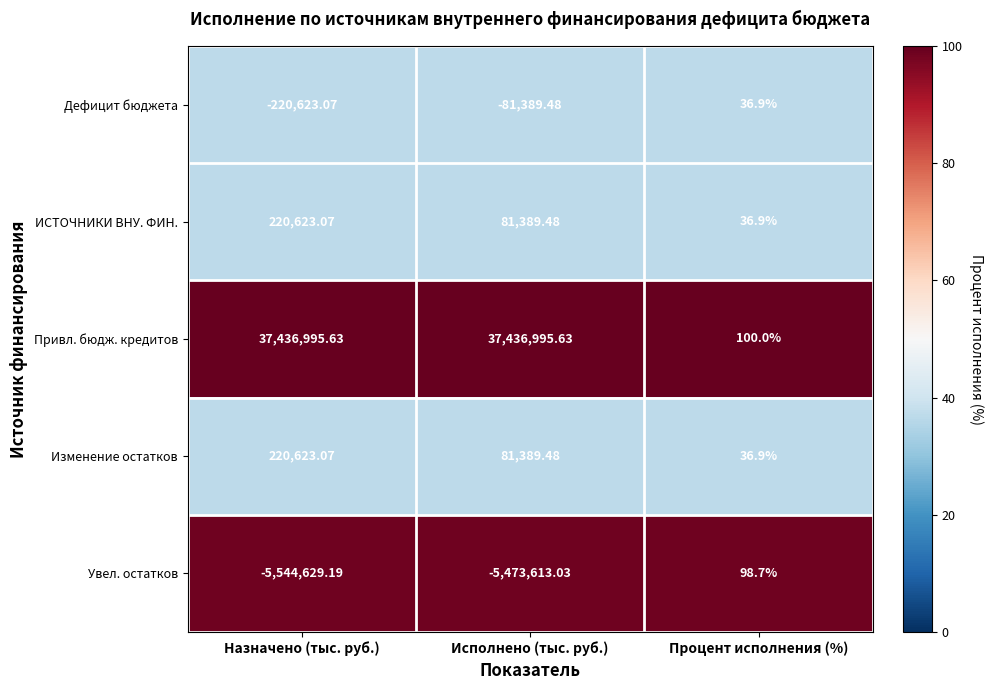

At which label is Увел. остатков closest to -2772265?

Исполнено (тыс. руб.)